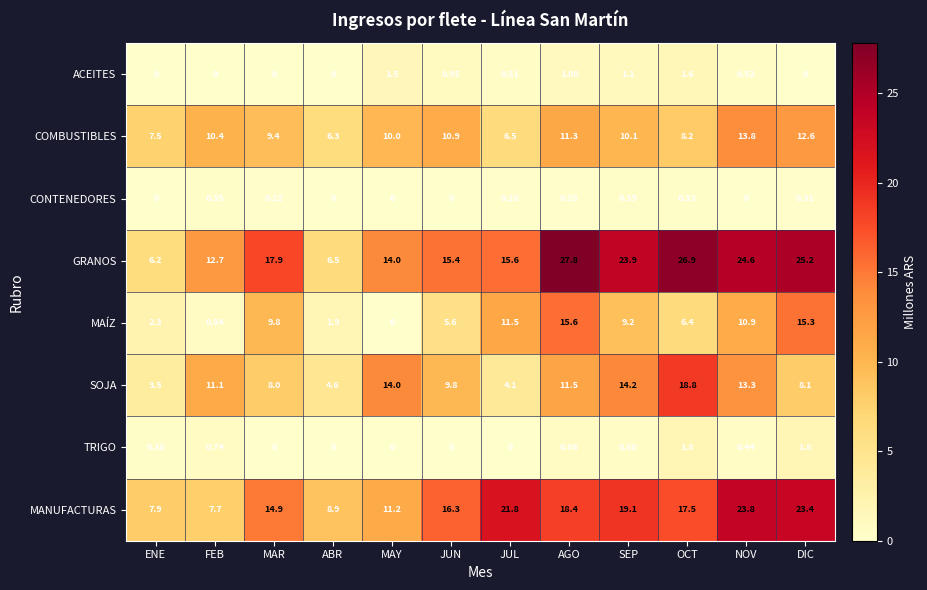

Rank the series by their maximum value, from lowest to highest.

CONTENEDORES, ACEITES, TRIGO, COMBUSTIBLES, MAÍZ, SOJA, MANUFACTURAS, GRANOS